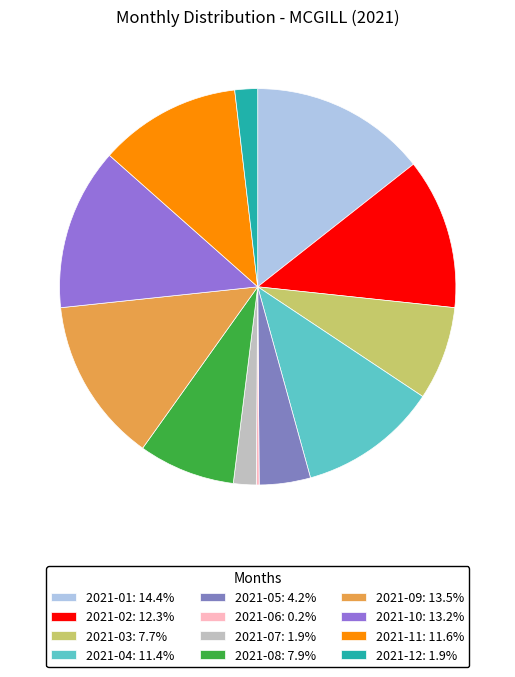

True or false: 2021-09 accounts for 1% of the total.

False